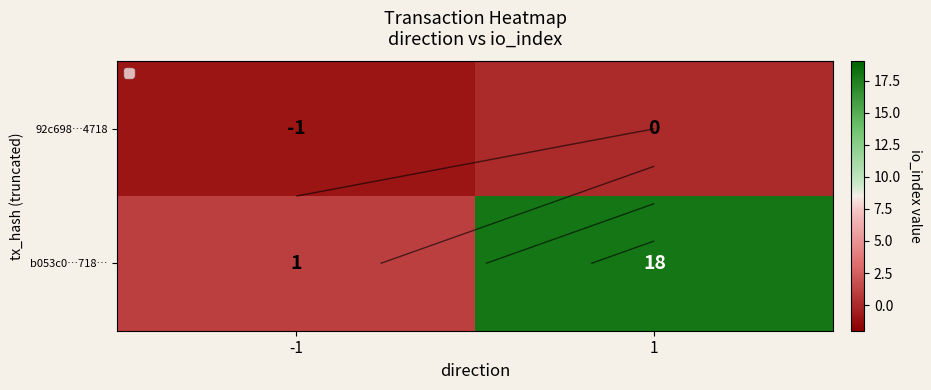

What is the sum of all b053c0…718… values?

19